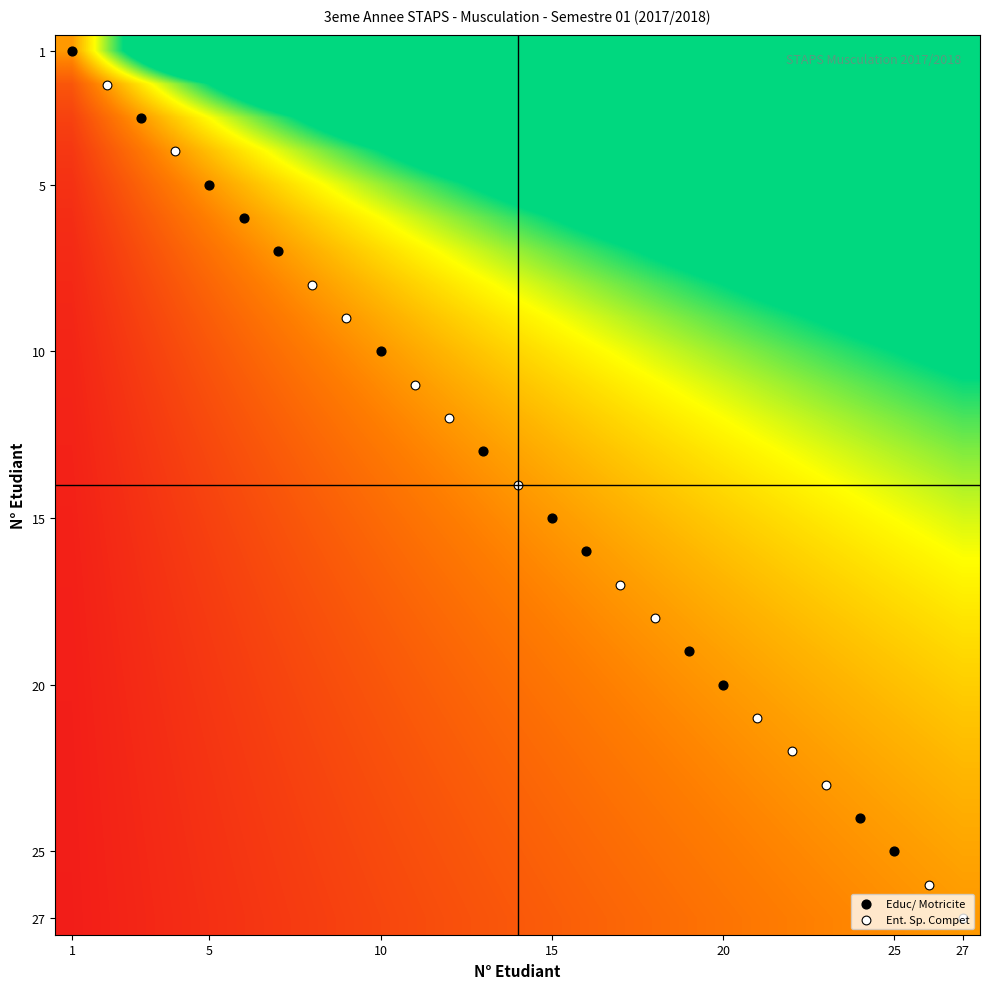

What is the greatest value displayed?

27